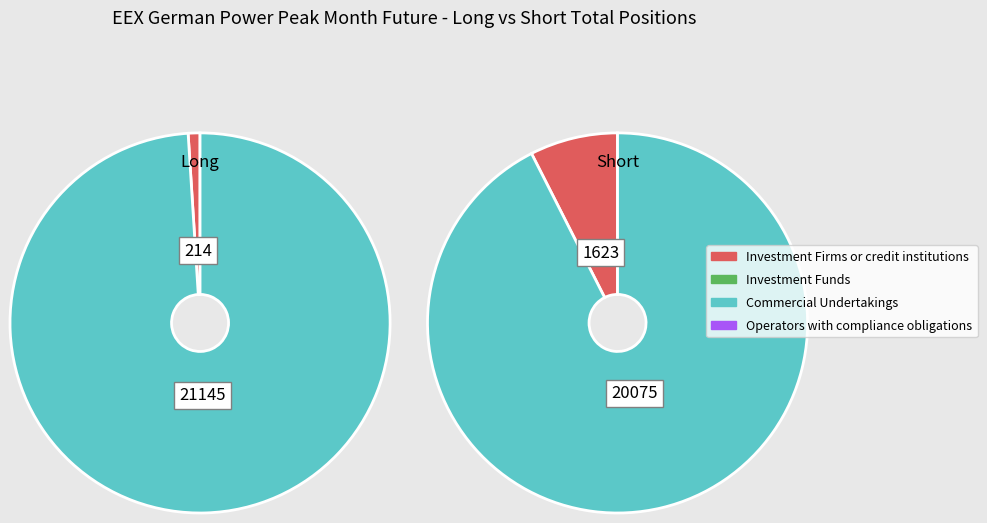

Rank the categories by Long value from lowest to highest.

Investment Funds, Operators with compliance obligations, Investment Firms or credit institutions, Commercial Undertakings